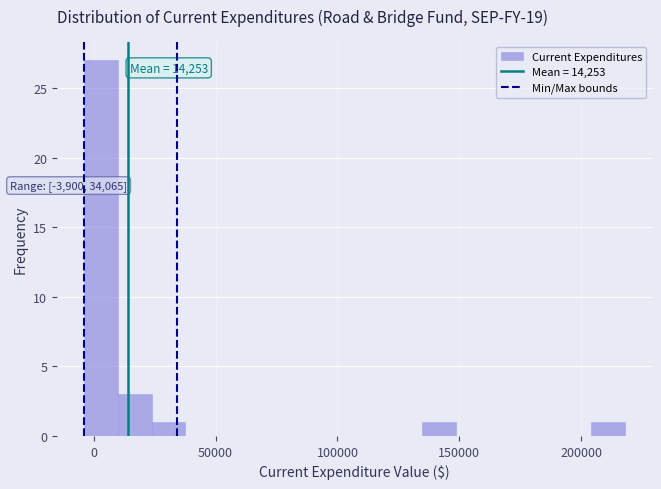

Read against the x-axis, roughly where is the centre of the tallest bar?

5000